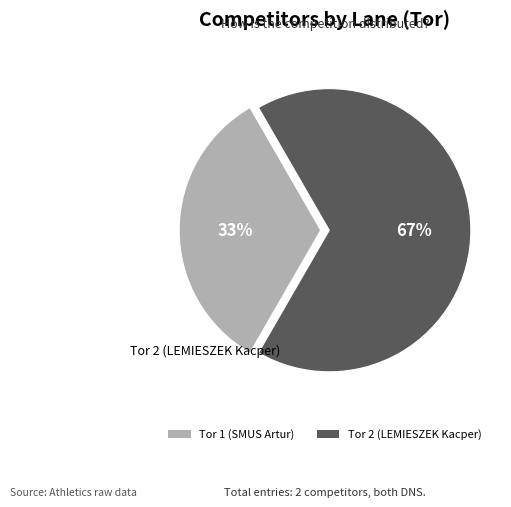

Count the number of slices in the pie.

2